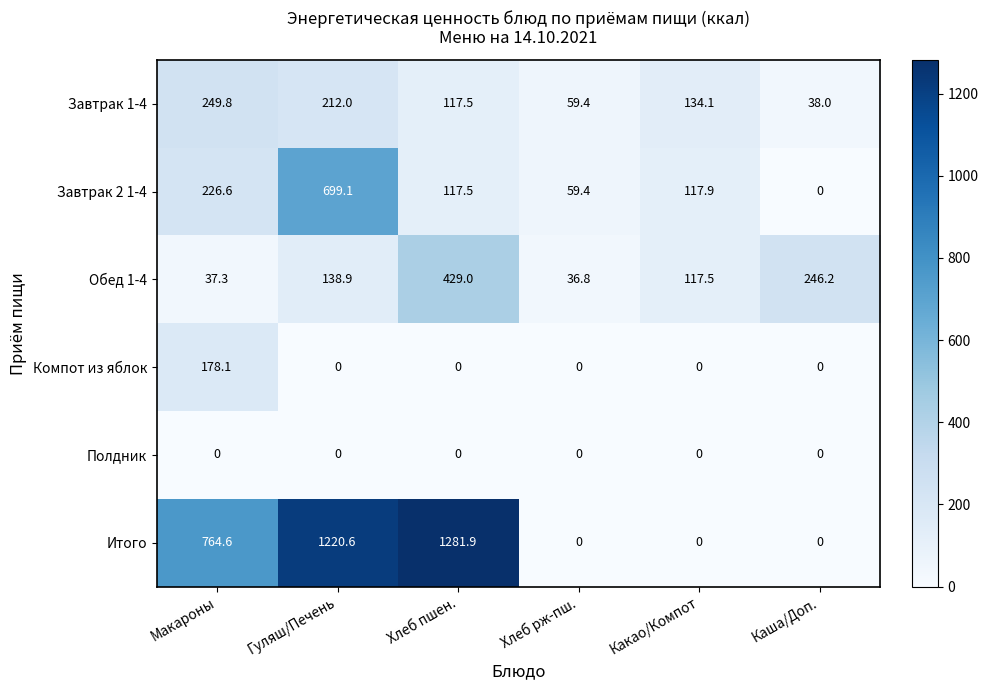

Rank the categories by Завтрак 1-4 value from lowest to highest.

Каша/Доп., Хлеб рж-пш., Хлеб пшен., Какао/Компот, Гуляш/Печень, Макароны